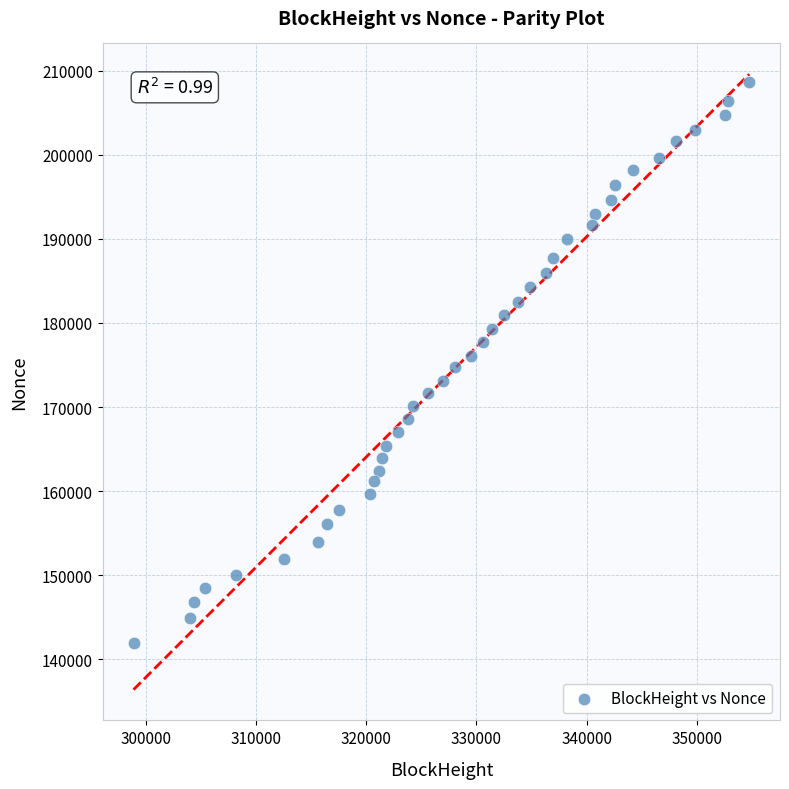

What is the range of X values (max minus min)?

55858